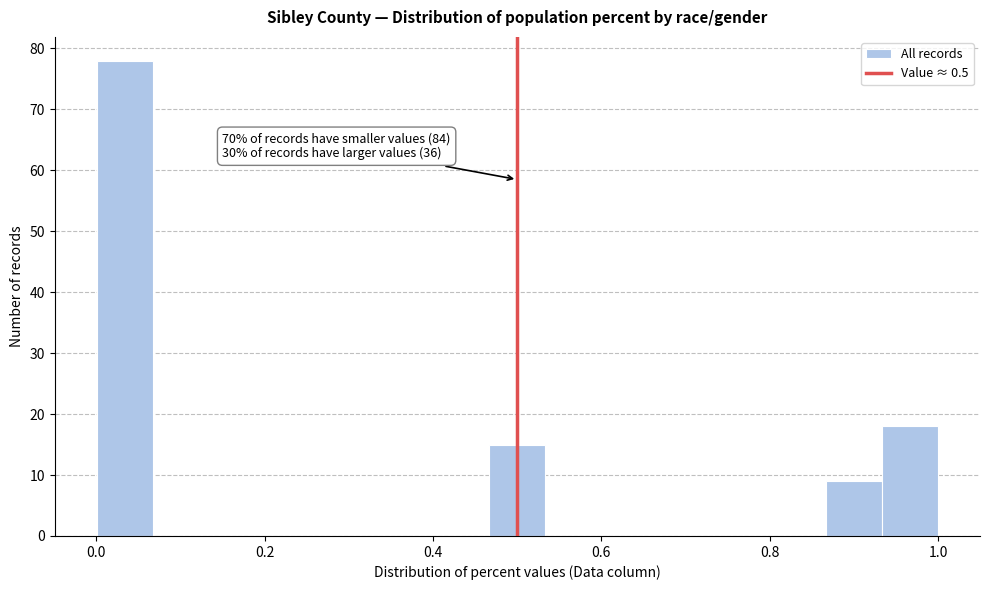

Around what value on the x-axis is the tallest bar? Give the approximate position of its centre, as read against the axis.

0.04